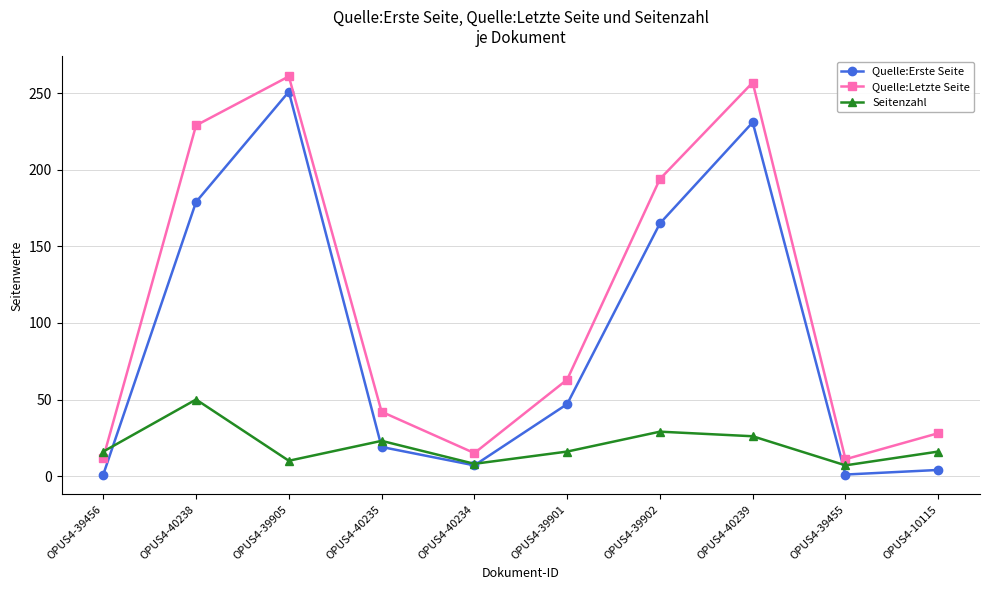

At which category is the sum across all series the highest?

OPUS4-39905